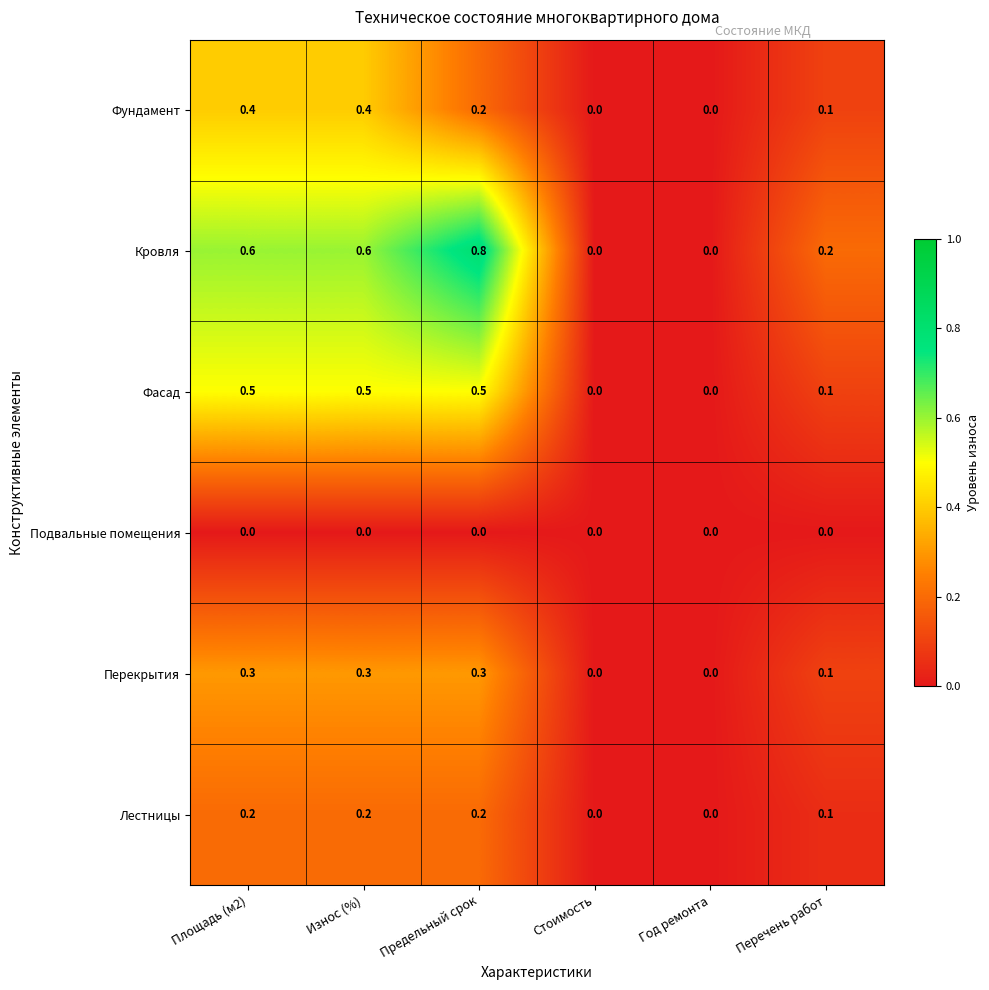

What is the total value across all series at Износ (%)?

2.0